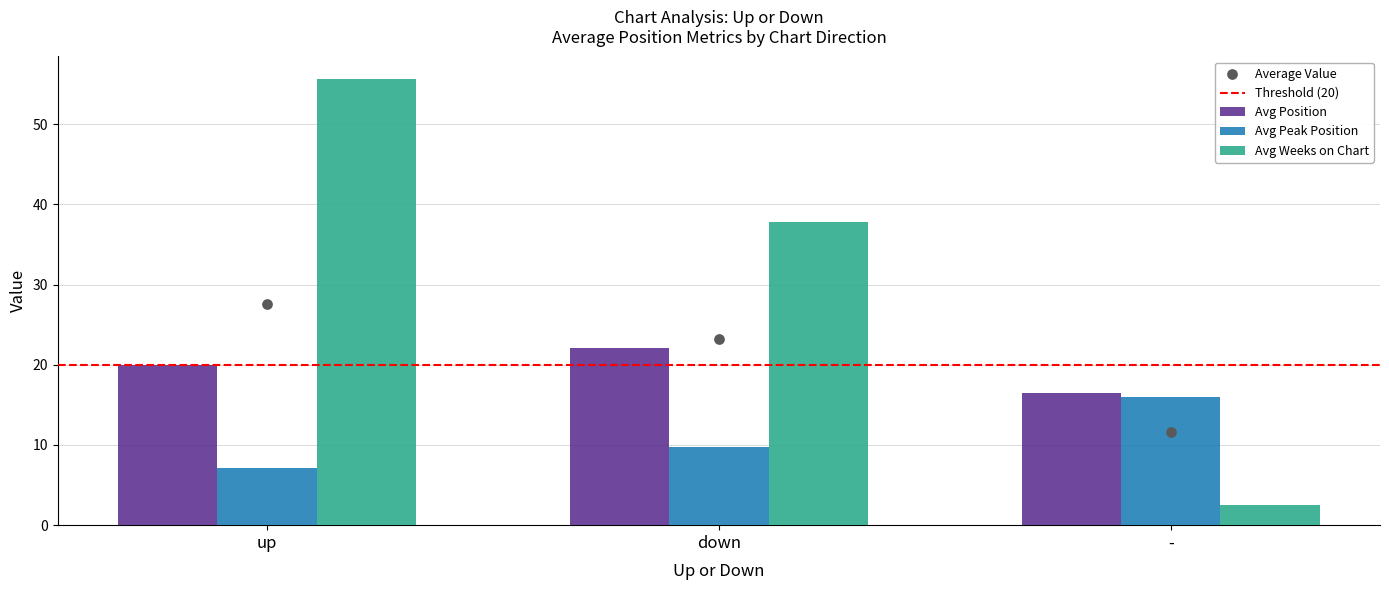

What is the difference between the Avg Weeks on Chart values at down and up?

17.9